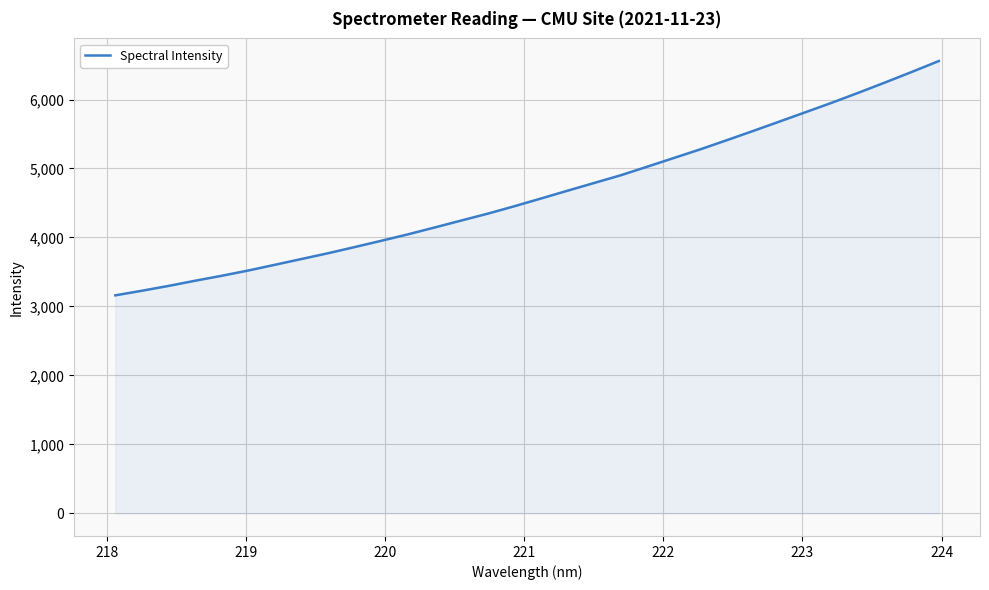

What is the minimum value shown in the chart?

3160.9